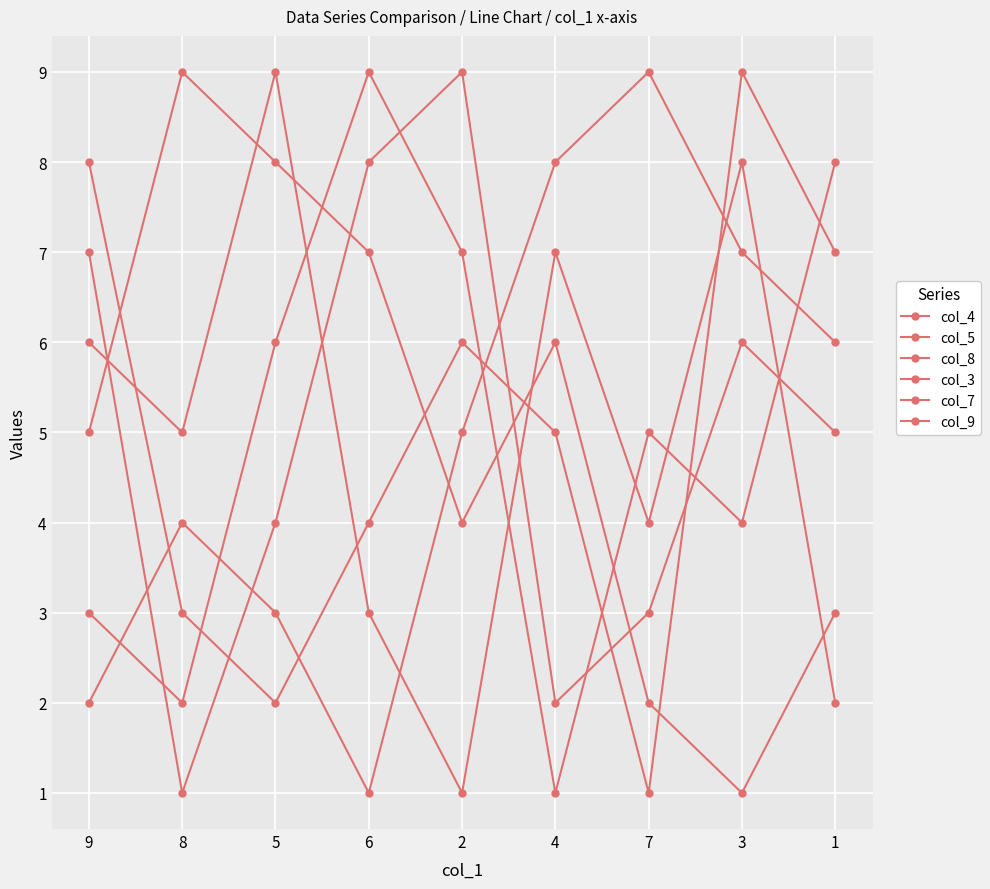

True or false: col_5 has a value of 4 at 2.

True